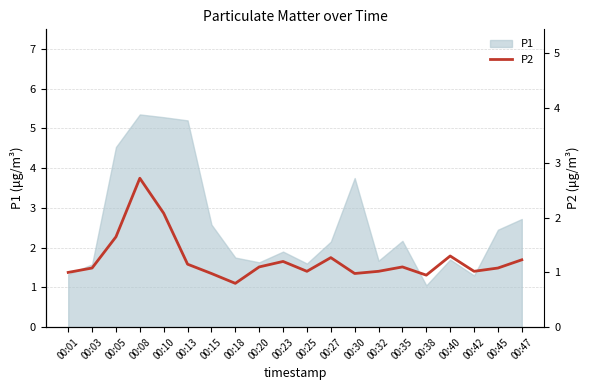

At which category does the data reach its first local valley?

00:18